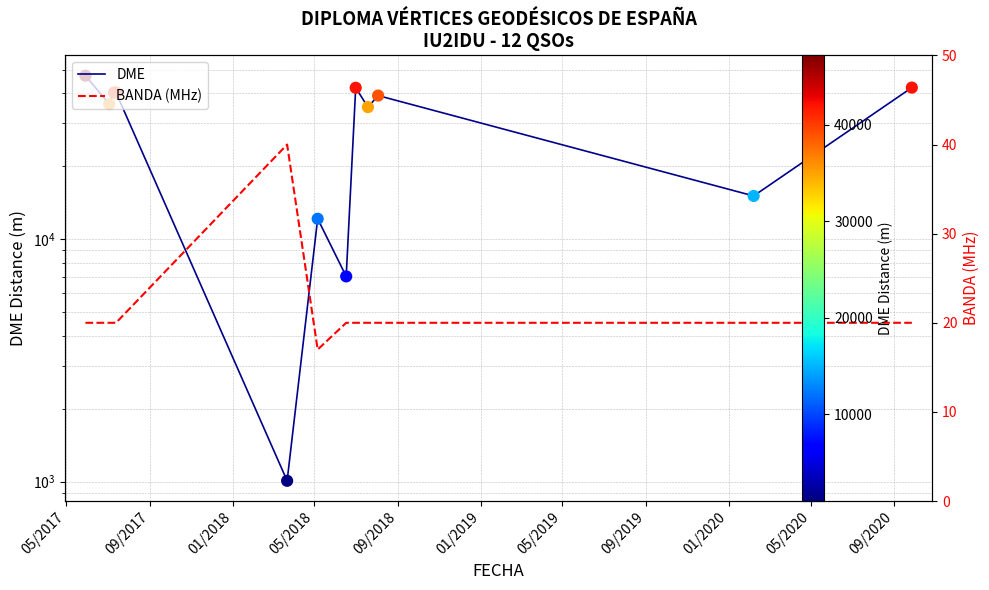

Which series reaches the maximum Y coordinate?

DME